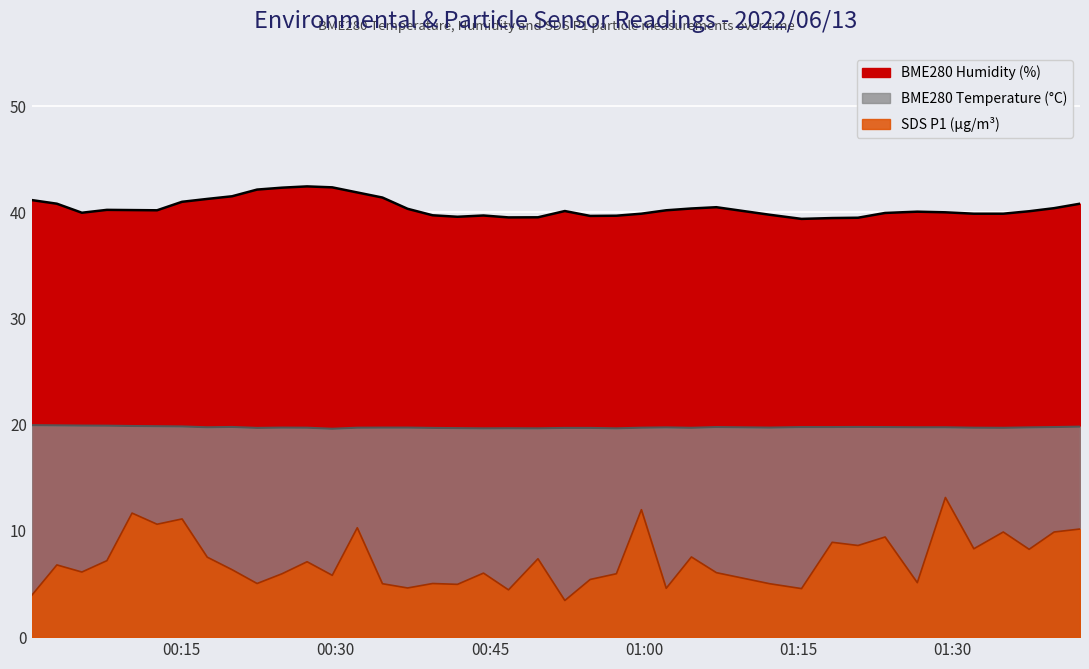

Is it true that BME280_temperature equals 19.8 at 2022/06/13 01:29:19?

True